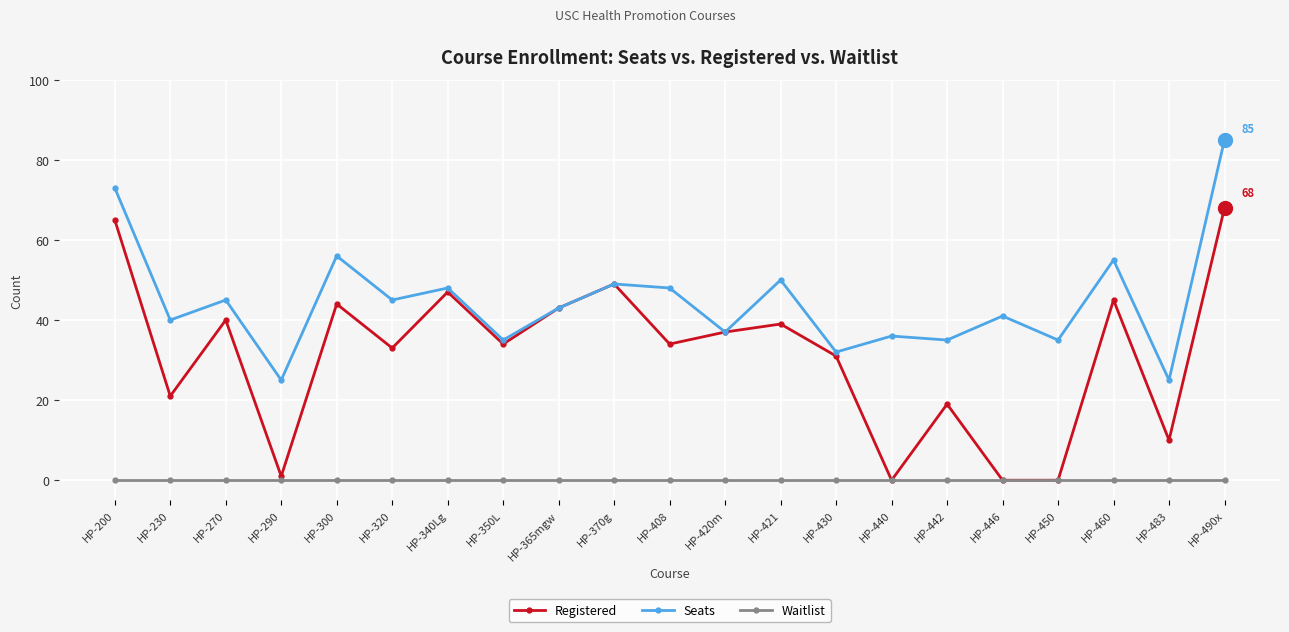

What is the difference between the highest and lowest values at HP-440?

36